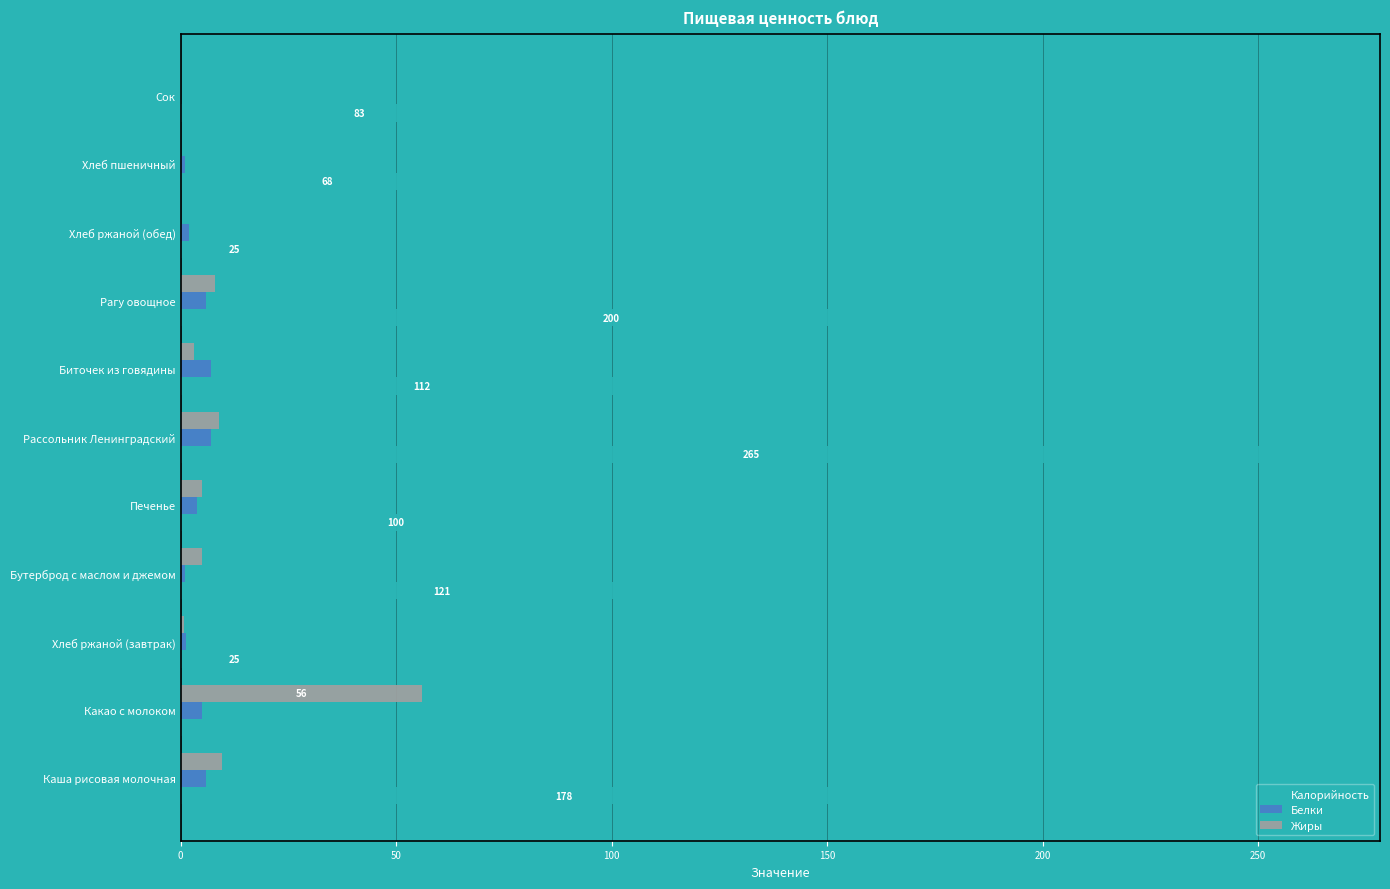

The value of Белки at Рагу овощное is 6.0. True or false?

True